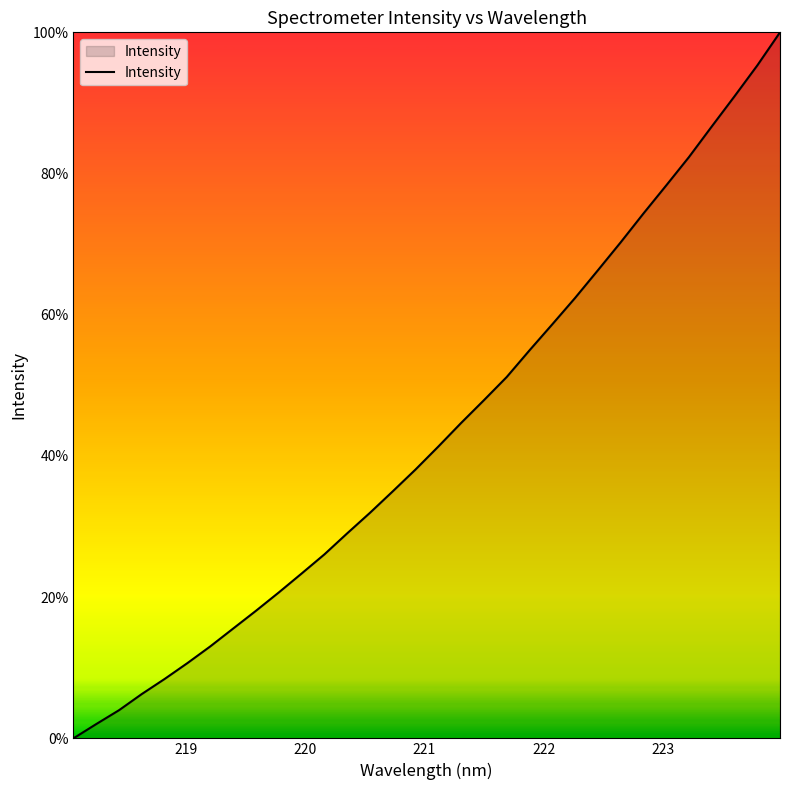

Count the number of data series in this chart.

1